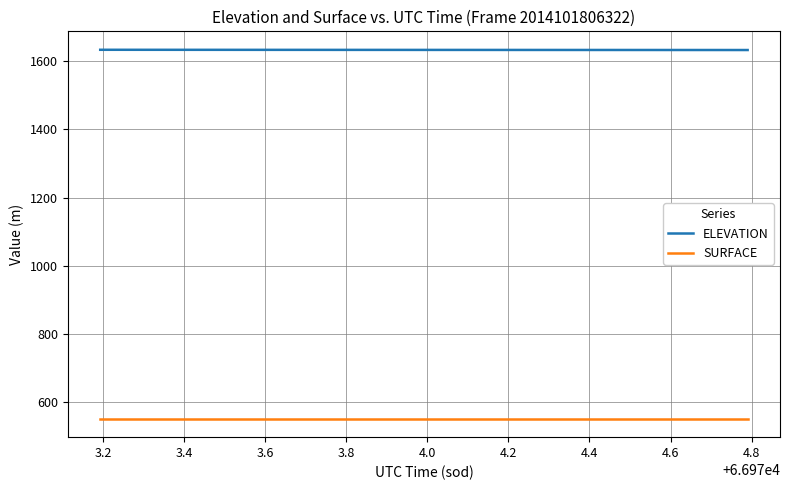

List the series in order of their overall mean, lowest first.

SURFACE, ELEVATION